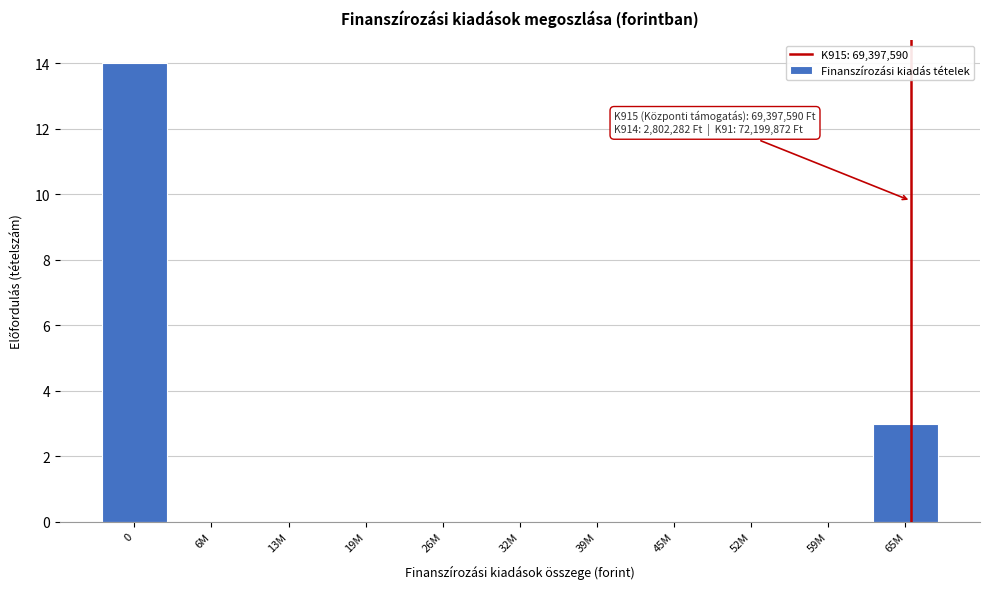

Reading right to left, extract all data points from this chart.

65M=3	59M=0	52M=0	45M=0	39M=0	32M=0	26M=0	19M=0	13M=0	6M=0	0=14